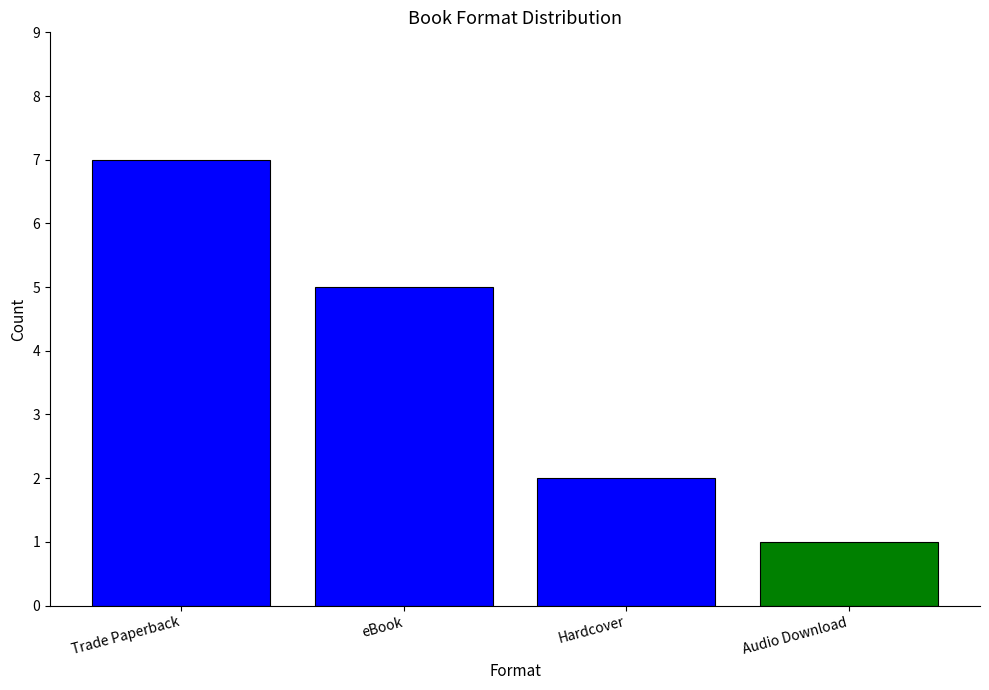

What is the difference between the maximum and second lowest values?

5